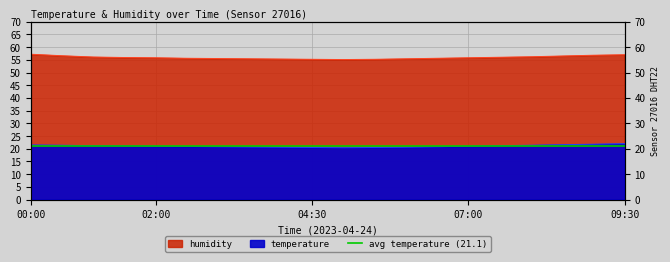

What is the maximum value shown in the chart?

57.2